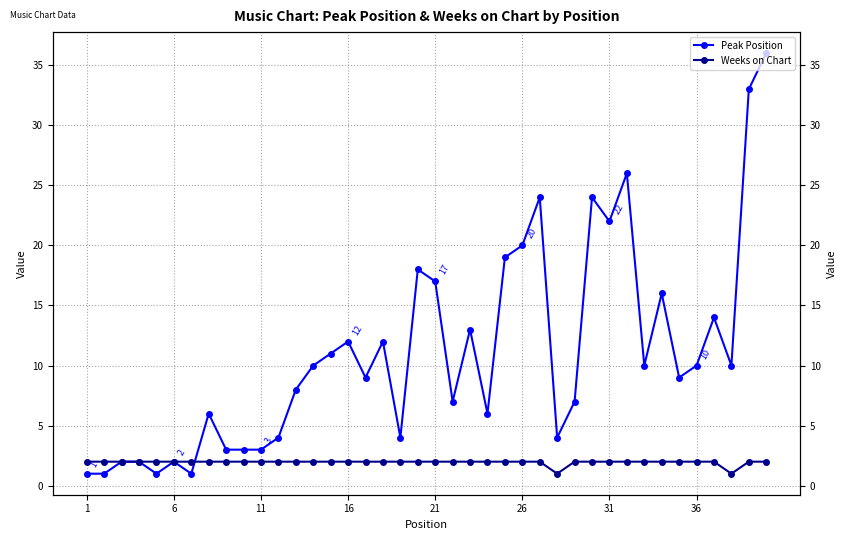

What is the difference between the second highest and minimum values in the Peak Position series?

32